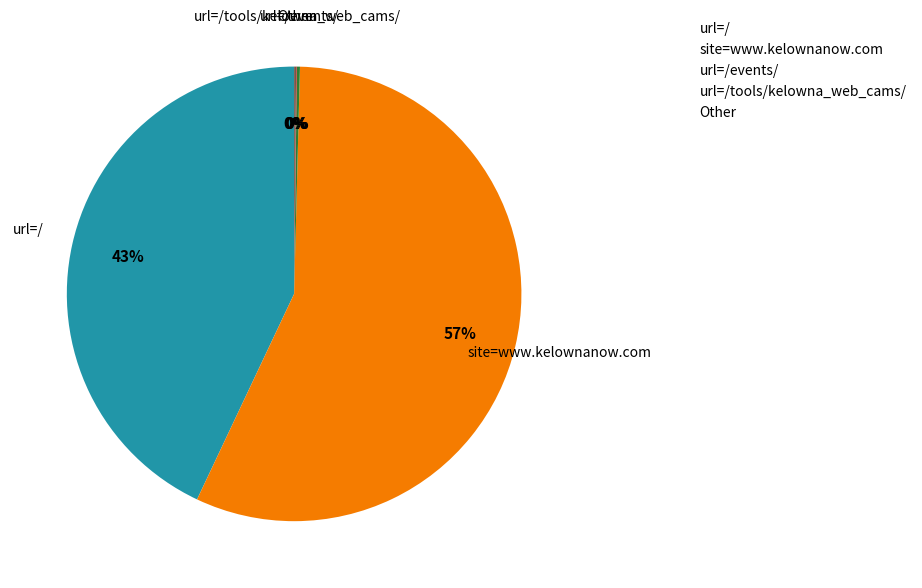

Which category has the biggest portion of the pie?

site=www.kelownanow.com